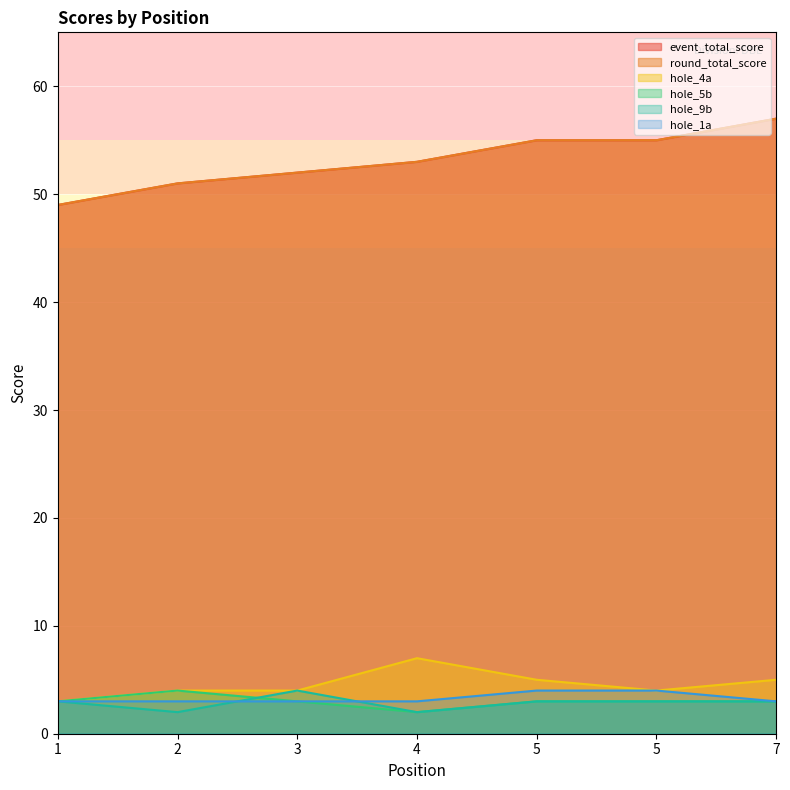

True or false: event_total_score and hole_9b cross at least once.

False